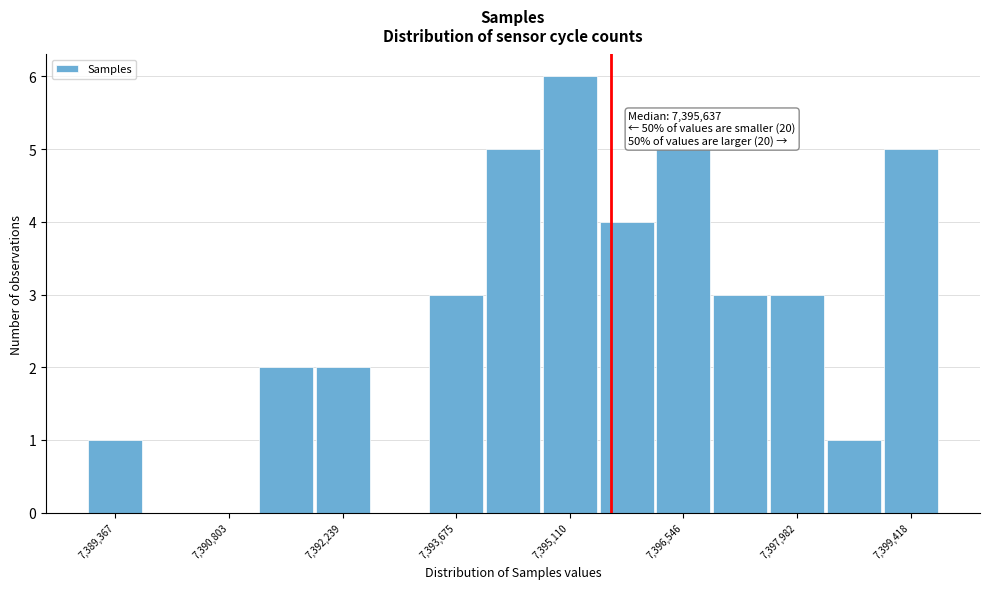

Around what value on the x-axis is the tallest bar? Give the approximate position of its centre, as read against the axis.

7395200